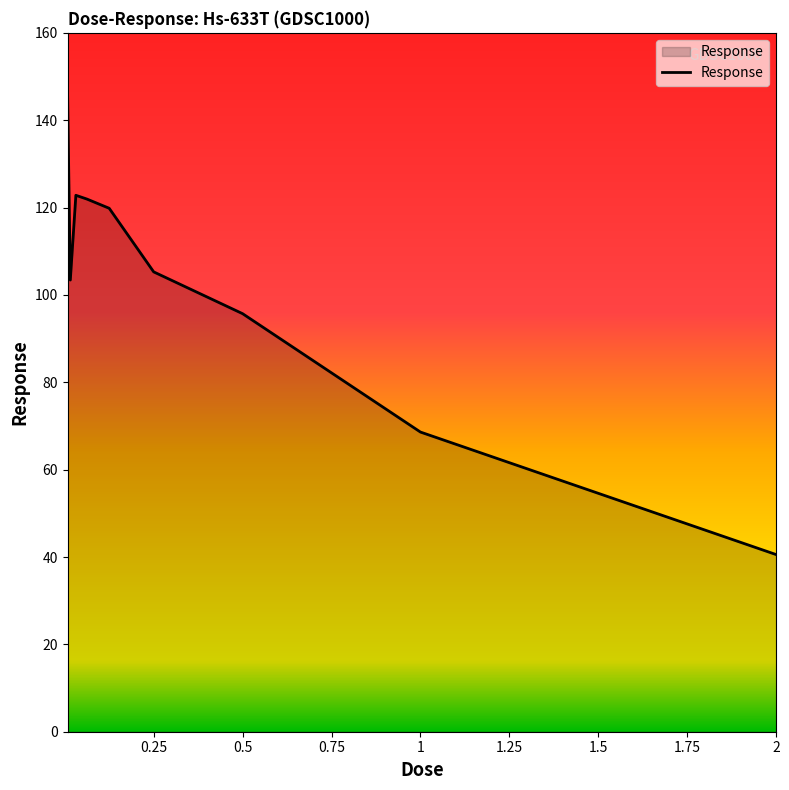

What is the greatest value displayed?

147.2